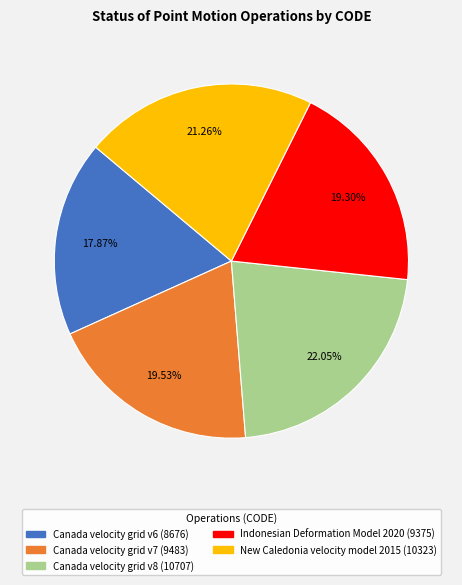

Is there a majority slice in this chart?

No